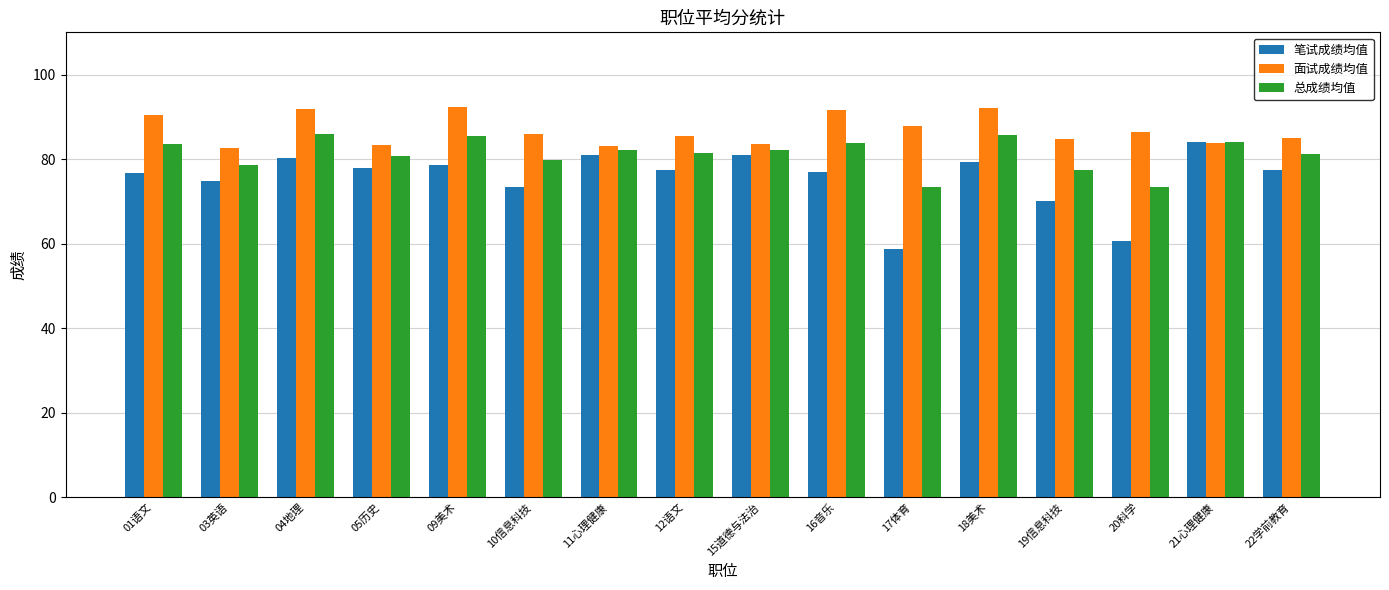

What are all the series names shown in the legend?

笔试成绩均值, 面试成绩均值, 总成绩均值